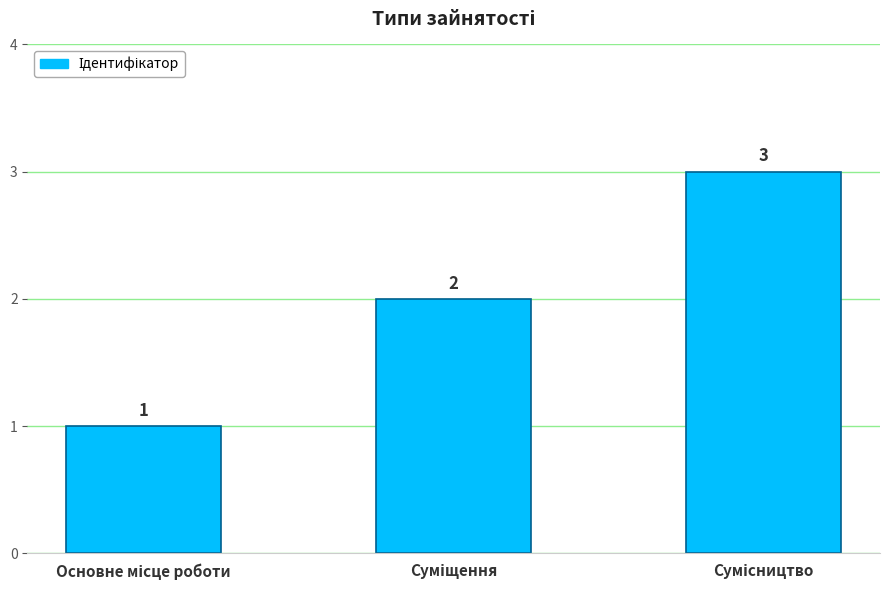

What is the minimum value shown in the chart?

1